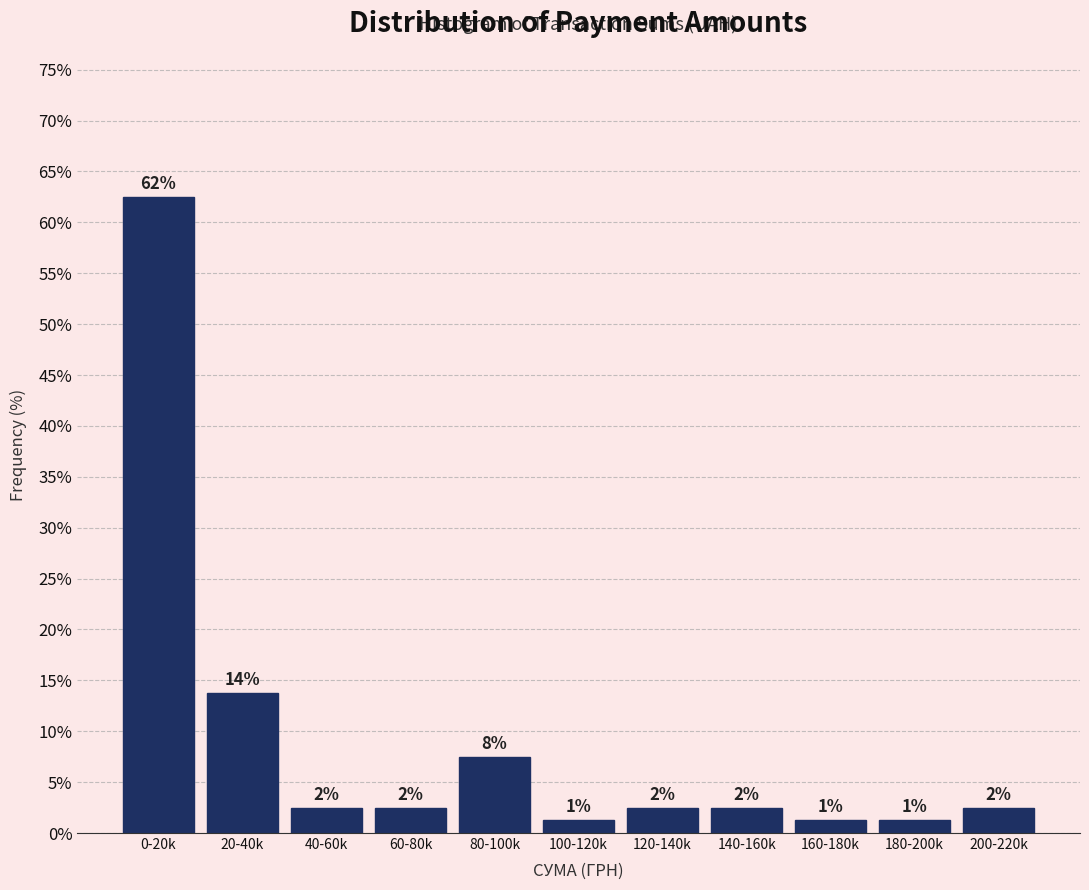

Does the chart contain any negative values?

No